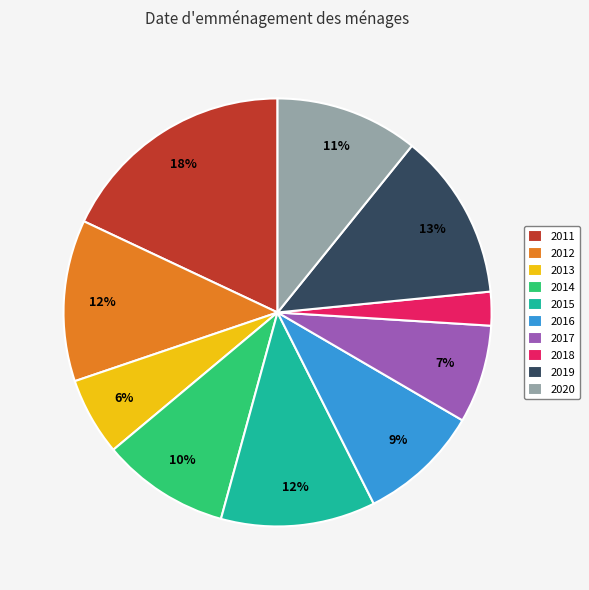

To the nearest percent, what is the combined percentage of 2017 and 2018?

10%